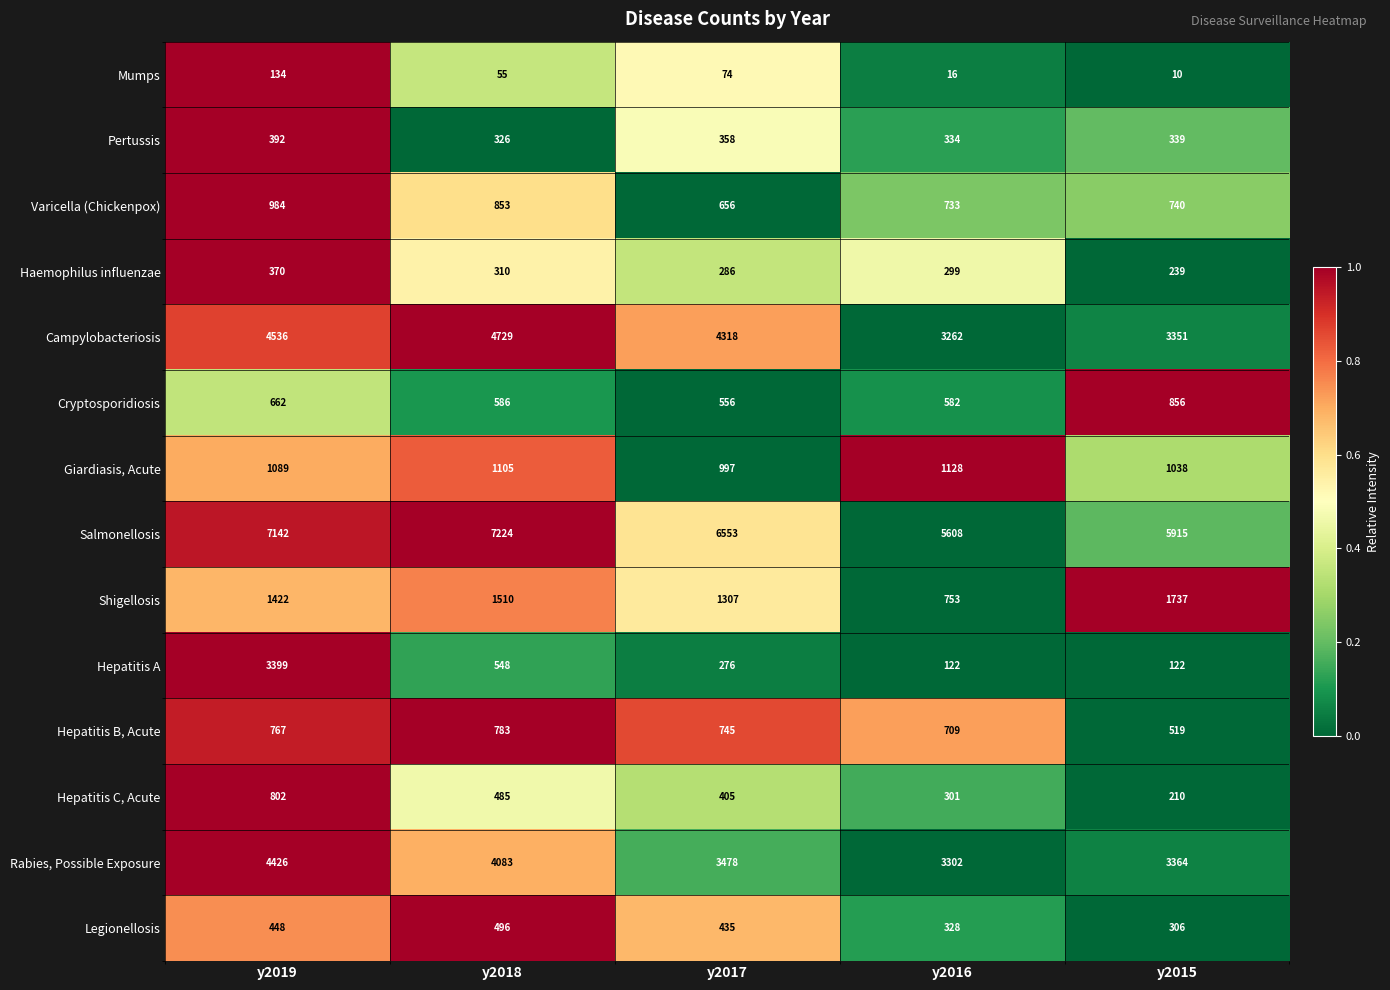

How many data points does each series have?

5